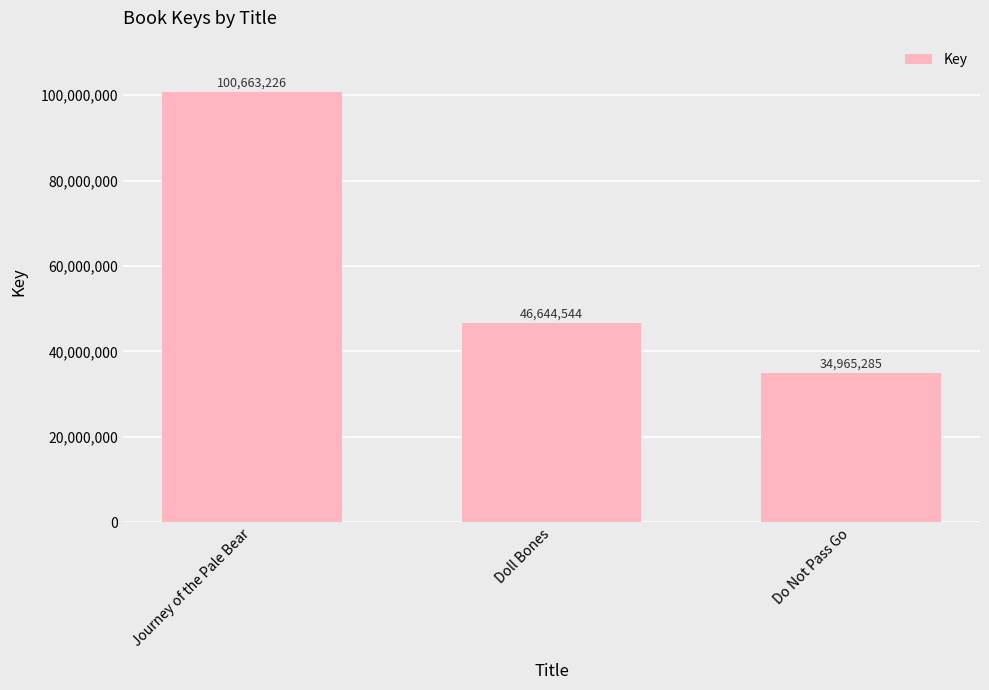

At which label does the data first exceed 46644544?

Journey of the Pale Bear